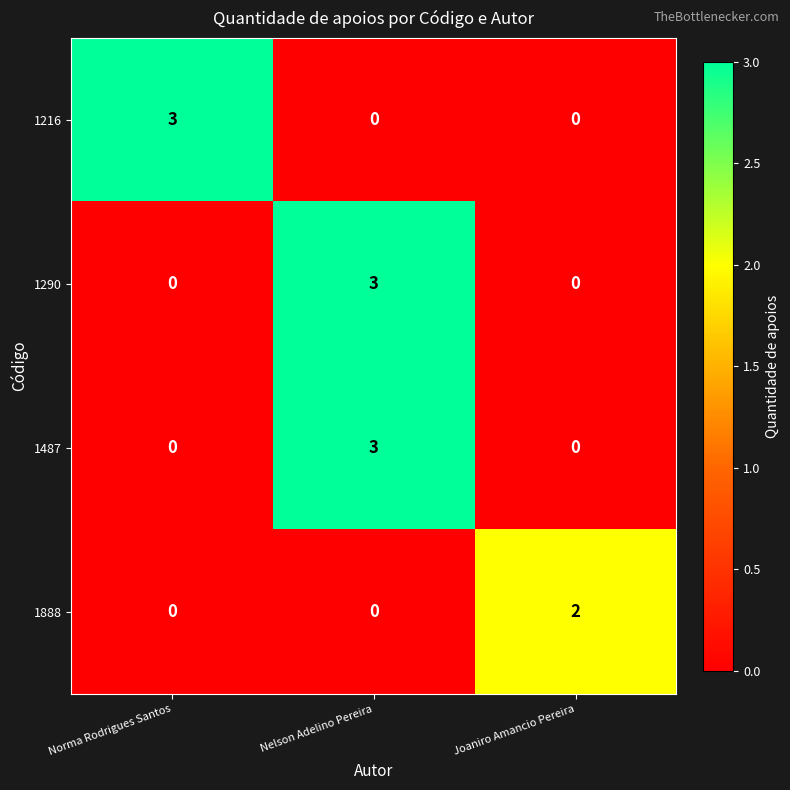

Reading left to right, extract all data points from this chart.

1216: 3	0	0
1290: 0	3	0
1487: 0	3	0
1888: 0	0	2